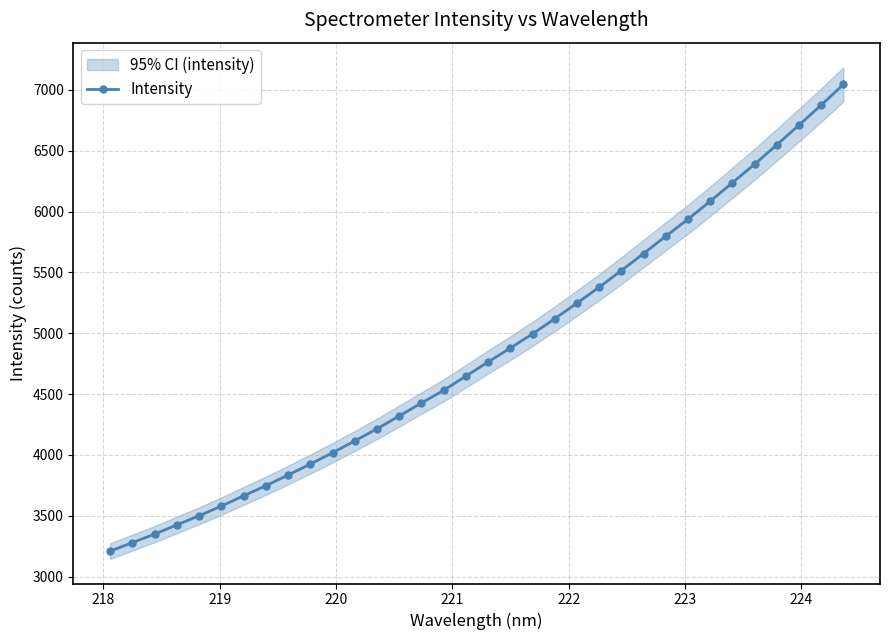

What is the value of the Intensity point at the 28th from the left?

6084.7